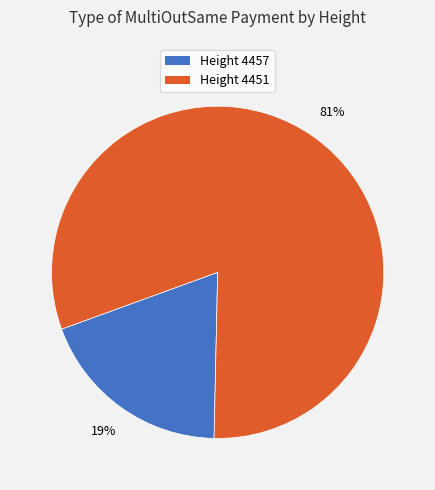

Does any single category account for the majority?

Yes